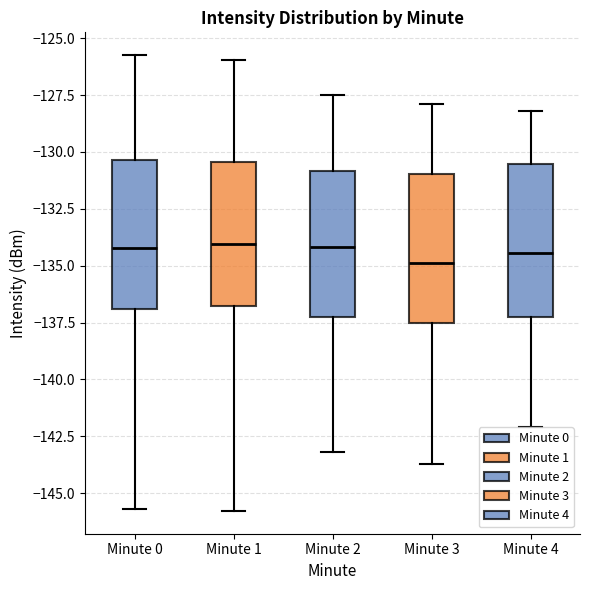

Where is the lower edge of the box for Minute 1 on the y-axis? The values are not printed on the chart, so give them approximately, as read against the axis.

-137.0